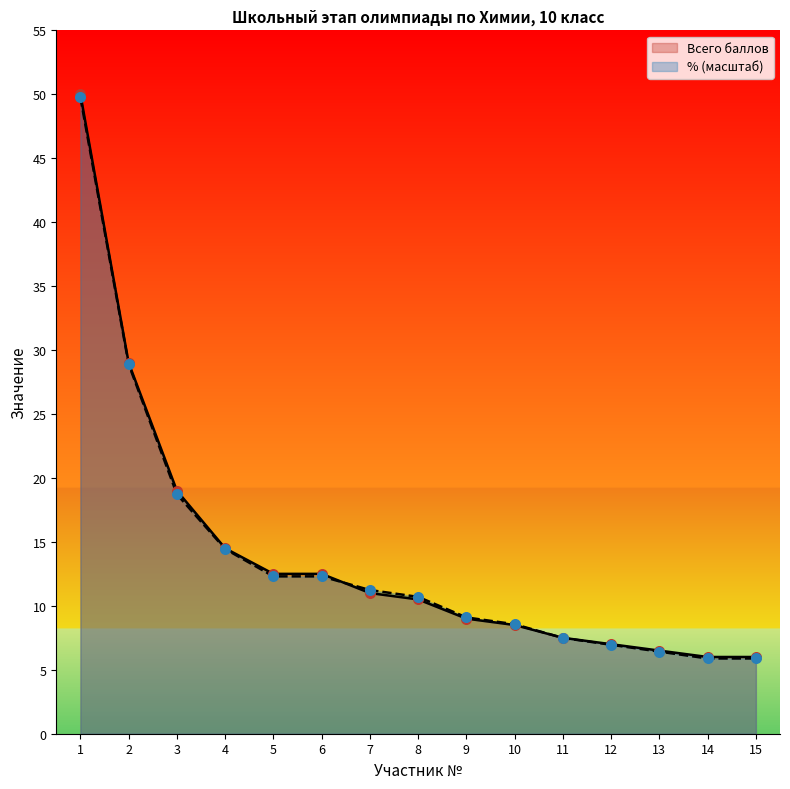

Is the value of Всего баллов at 6 greater than the value of % выполнения задания at 1?

No